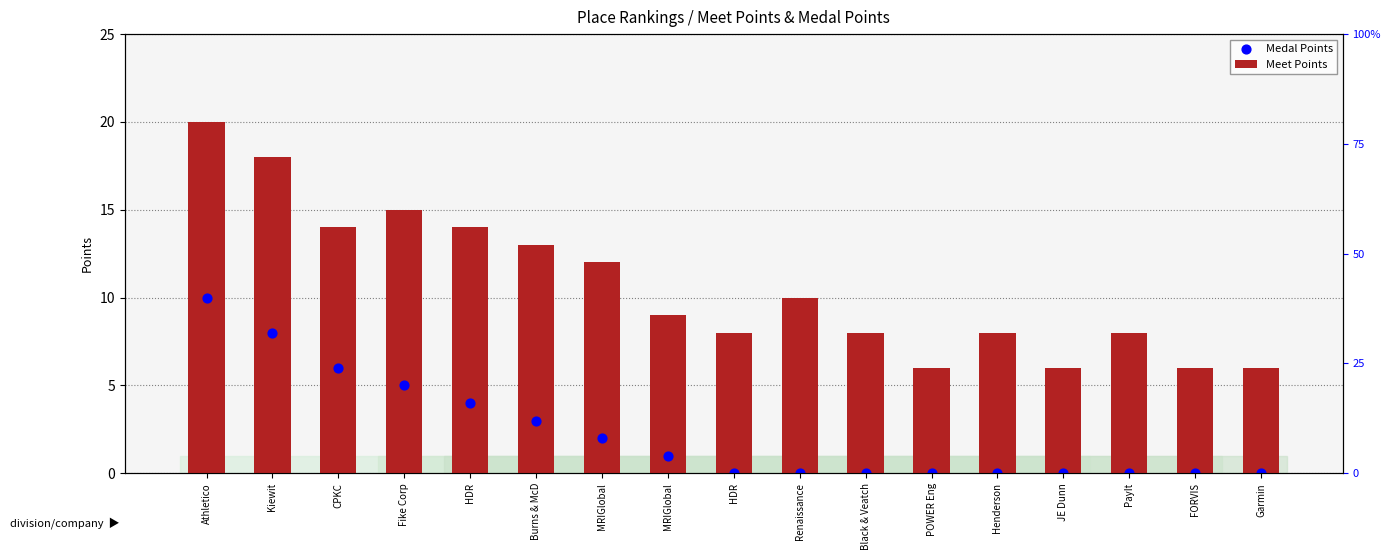

What is the total value across all series at FORVIS?

6